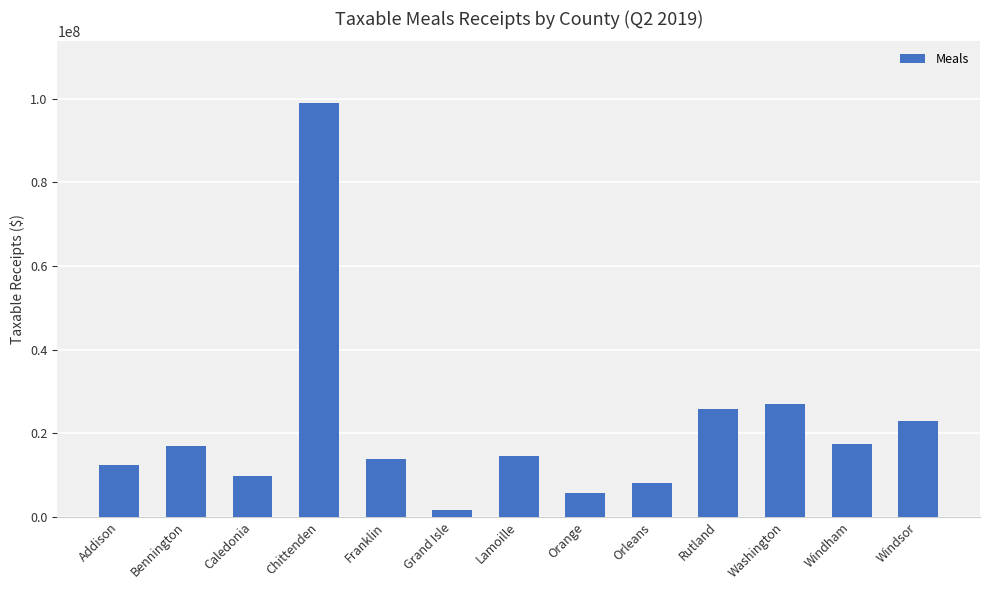

What is the difference between the maximum and second lowest values?

93174619.4